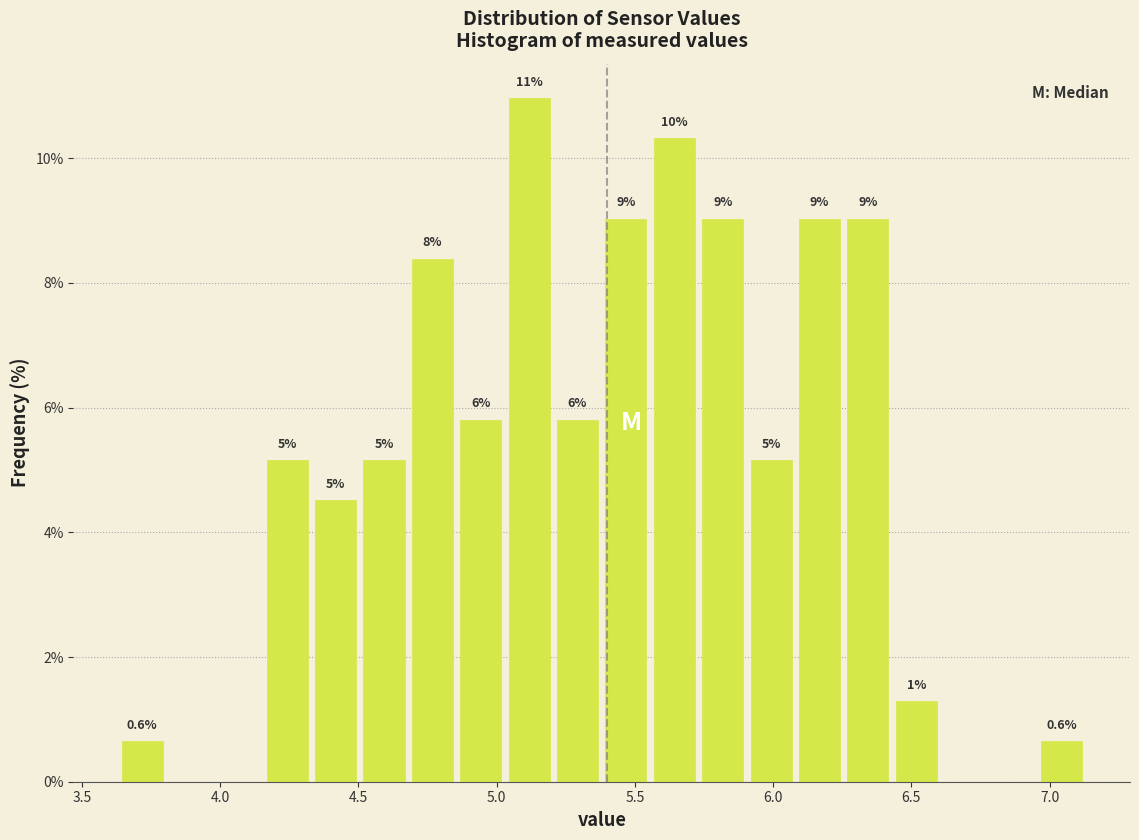

Read against the x-axis, roughly where is the centre of the tallest bar?

5.10